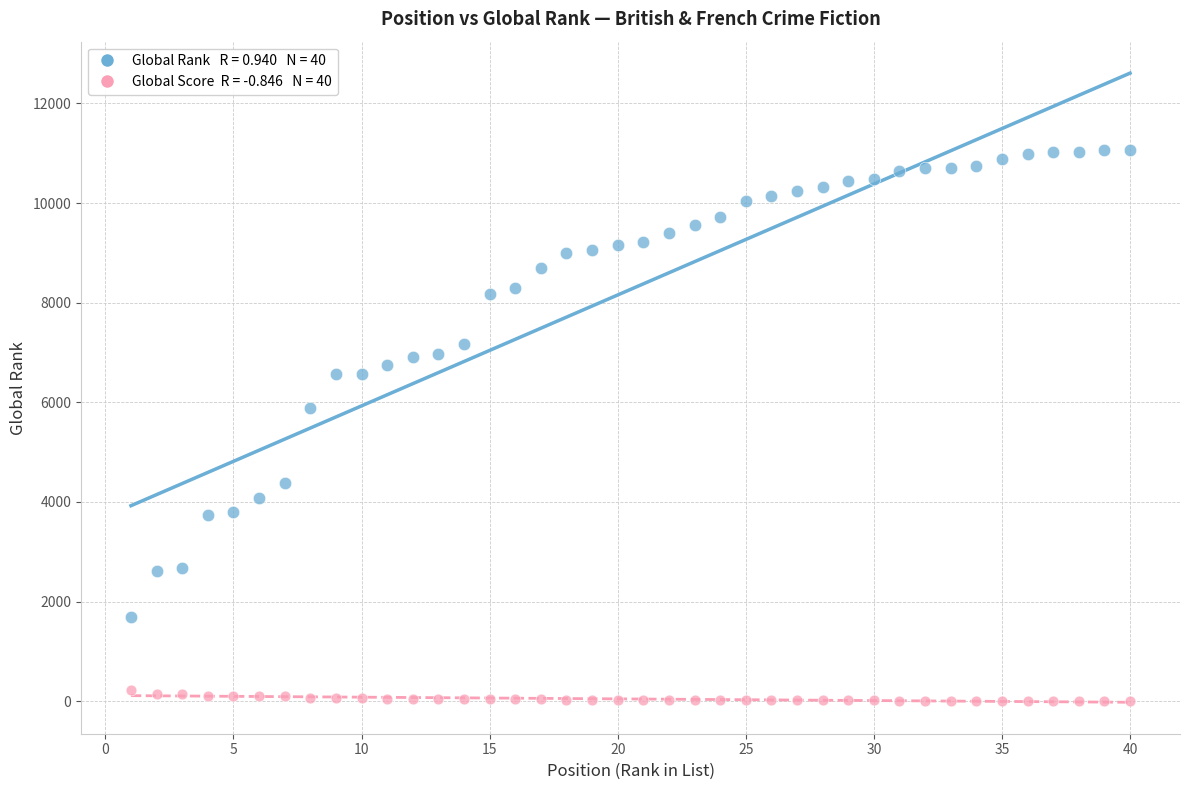

Across all series, what Y value is closest to 5531?

5888